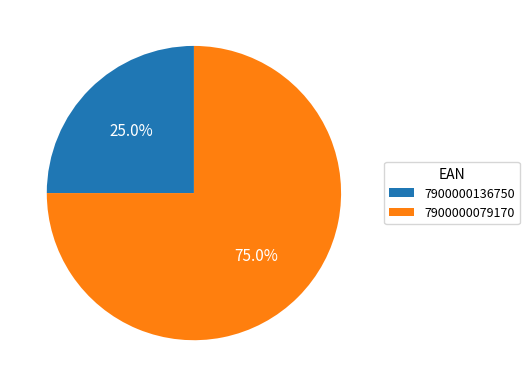

To the nearest percent, what percentage of the pie is 7900000079170?

75%